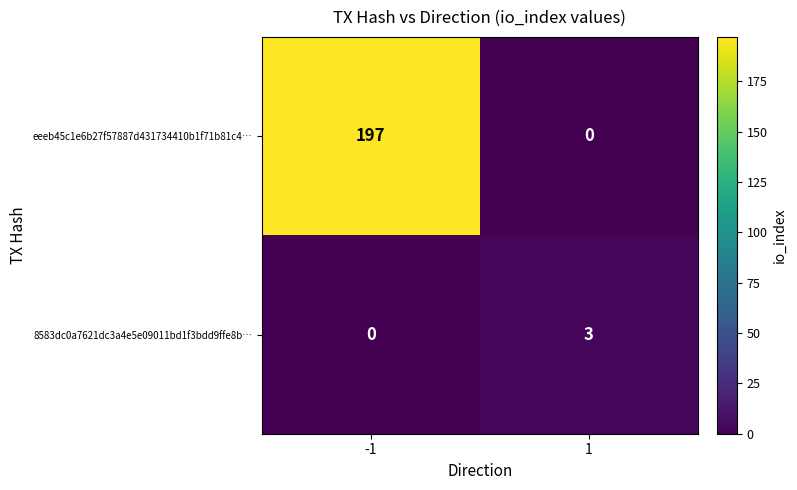

True or false: 8583dc0a7621dc3a4e5e09011bd1f3bdd9ffe8b… has a value of 3 at 1.

True